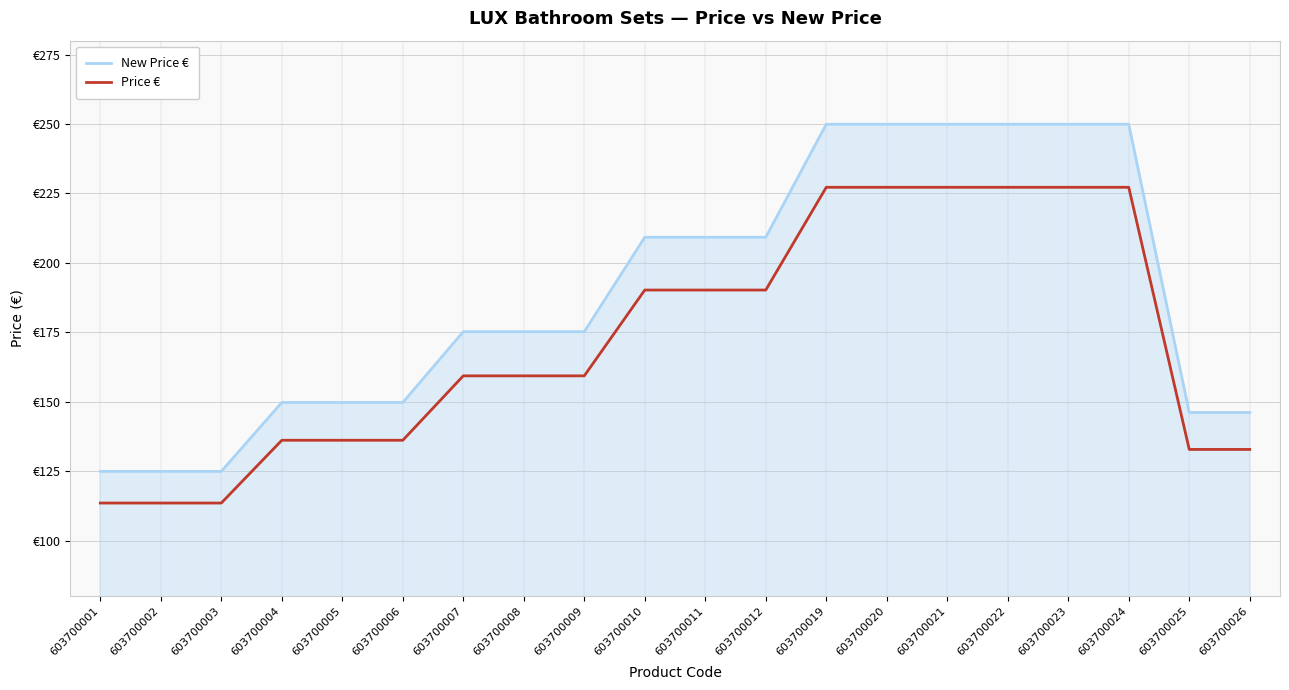

Reading left to right, what are all the values shown in this chart?

New Price €: 124.9	124.9	124.9	149.7	149.7	149.7	175.2	175.2	175.2	209.2	209.2	209.2	249.9	249.9	249.9	249.9	249.9	249.9	146.1	146.1
Price €: 113.5	113.5	113.5	136.1	136.1	136.1	159.3	159.3	159.3	190.2	190.2	190.2	227.2	227.2	227.2	227.2	227.2	227.2	132.8	132.8